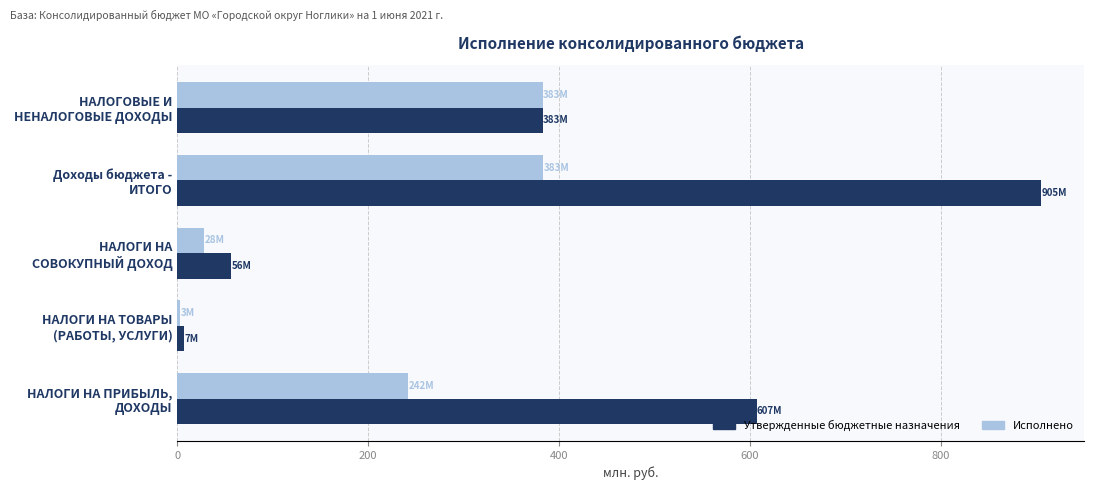

What is the sum of all Исполнено values?

1038.0